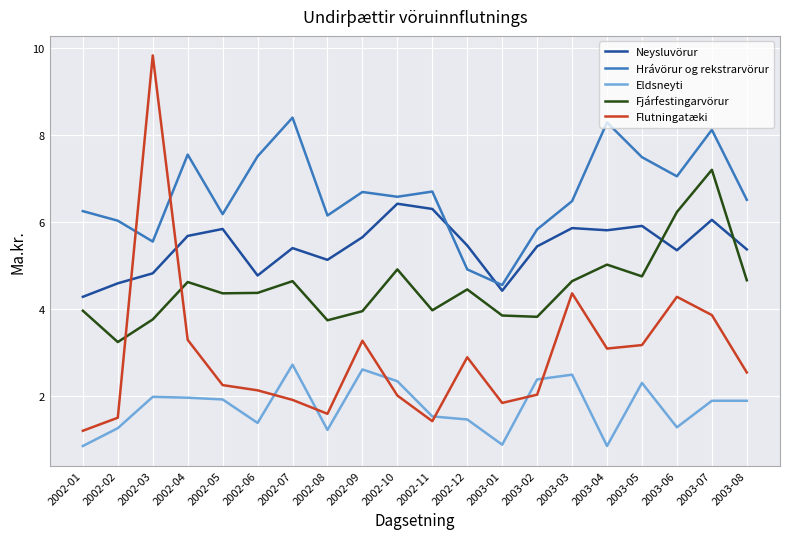

Which category has the highest value in the Fjárfestingarvörur series?

2003-07